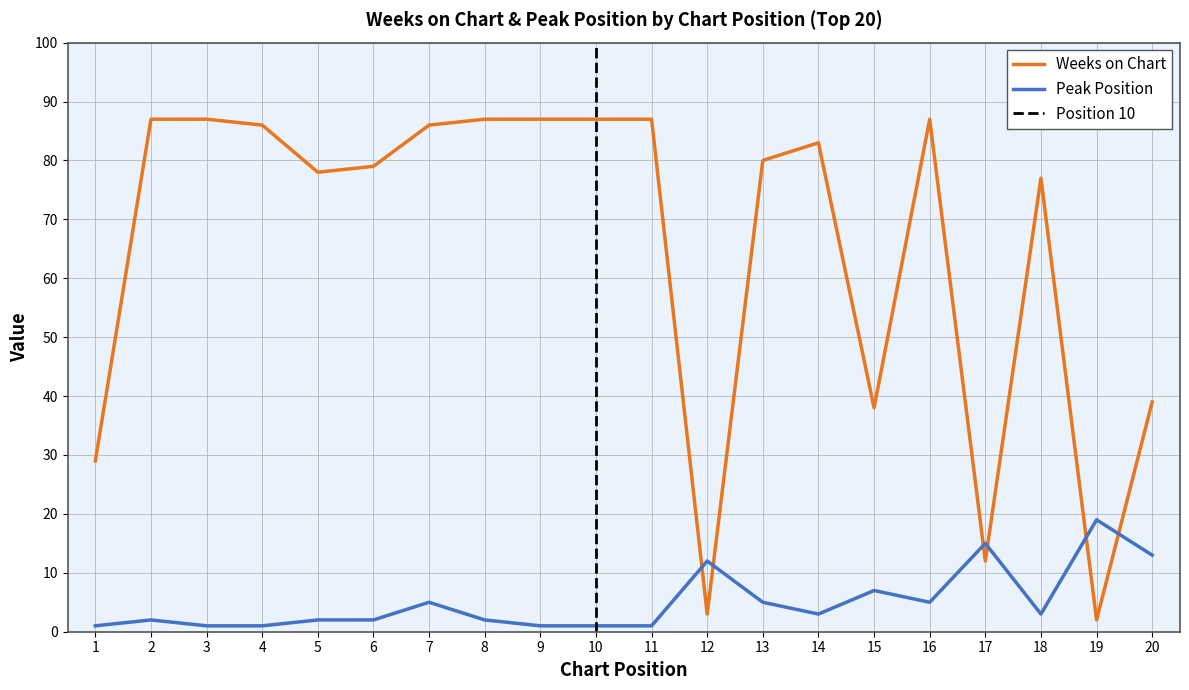

Which series changed the most between 1 and 15?

Weeks on Chart